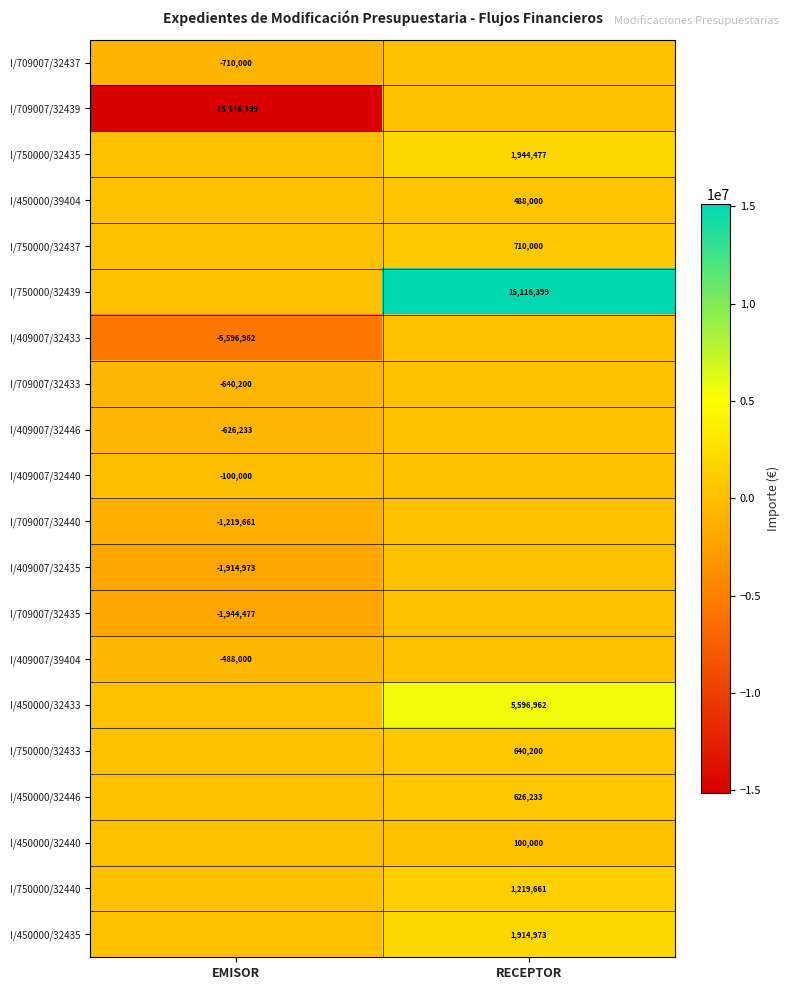

The I/409007/32446 series shows -626233 at EMISOR. True or false?

True